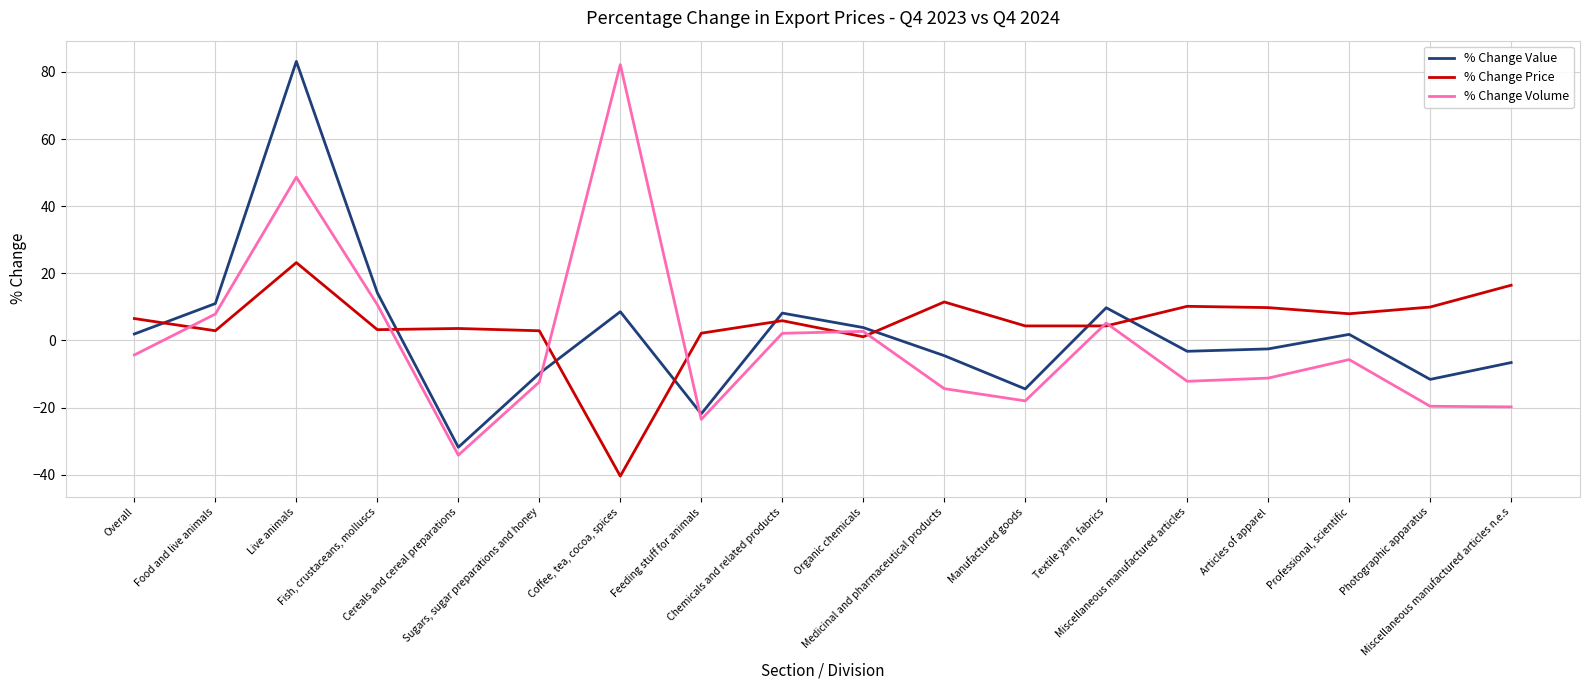

Where do % Change Volume and % Change Value first cross each other?

Sugars, sugar preparations and honey and Coffee, tea, cocoa, spices